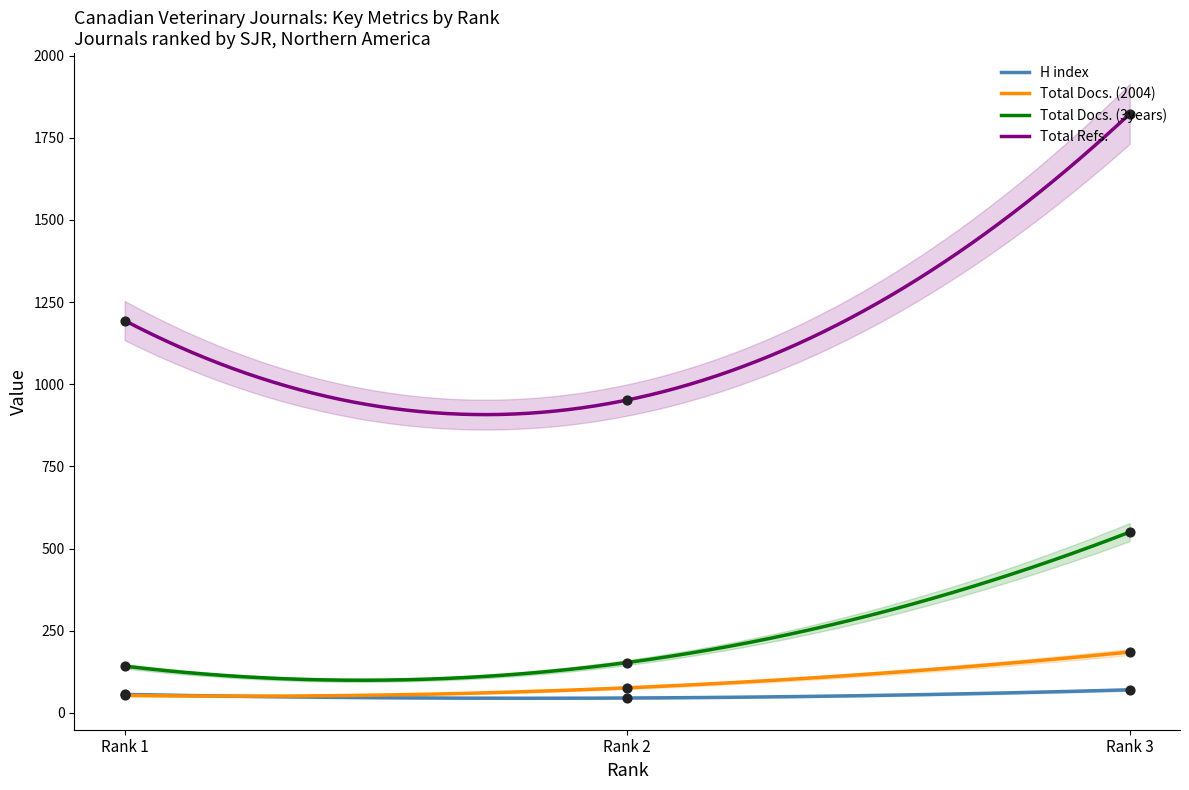

What are all the series names shown in the legend?

H index, Total Docs. (2004), Total Docs. (3years), Total Refs.